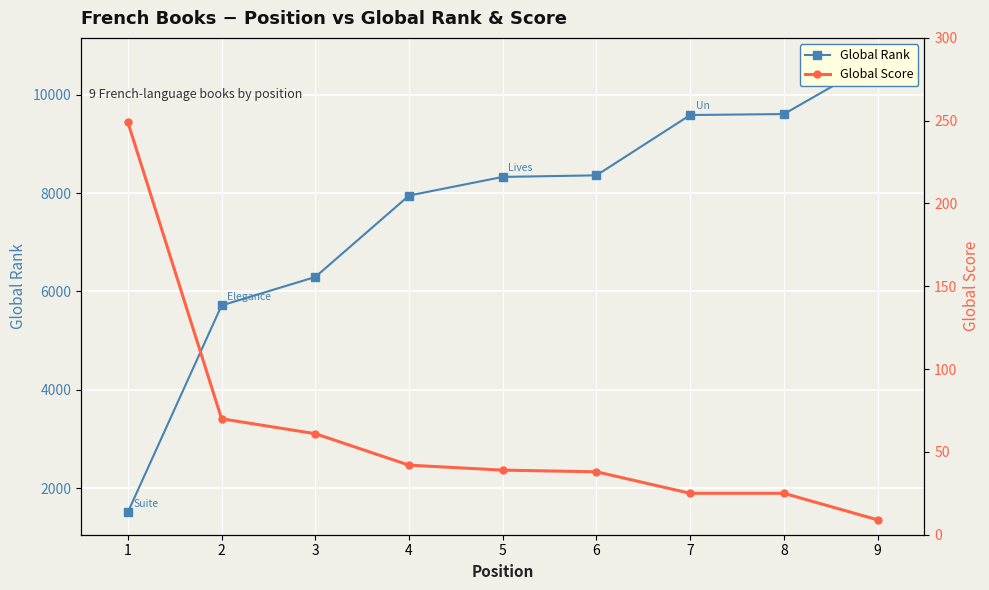

Where does the Global Rank series first go above 8331?

6